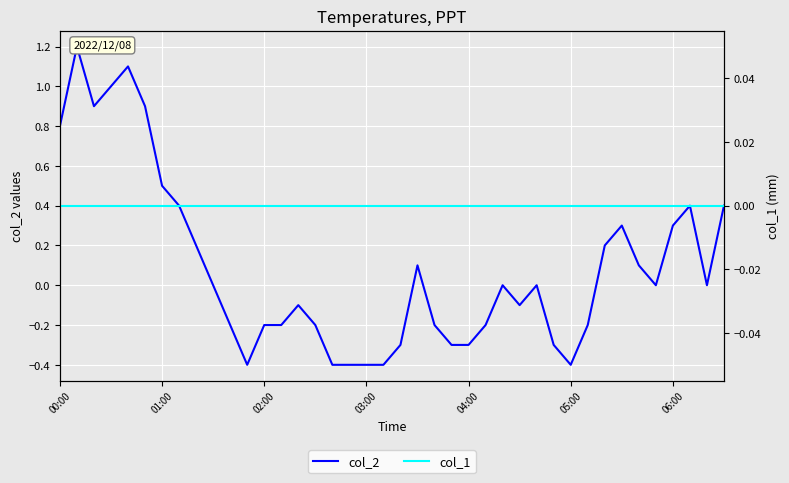

Reading right to left, list all the values displayed in this chart.

col_2: 0.4	0.0	0.4	0.3	0.0	0.1	0.3	0.2	-0.2	-0.4	-0.3	0.0	-0.1	0.0	-0.2	-0.3	-0.3	-0.2	0.1	-0.3	-0.4	-0.4	-0.4	-0.4	-0.2	-0.1	-0.2	-0.2	-0.4	-0.2	0.0	0.2	0.4	0.5	0.9	1.1	1.0	0.9	1.2	0.8
col_1: 0.0	0.0	0.0	0.0	0.0	0.0	0.0	0.0	0.0	0.0	0.0	0.0	0.0	0.0	0.0	0.0	0.0	0.0	0.0	0.0	0.0	0.0	0.0	0.0	0.0	0.0	0.0	0.0	0.0	0.0	0.0	0.0	0.0	0.0	0.0	0.0	0.0	0.0	0.0	0.0